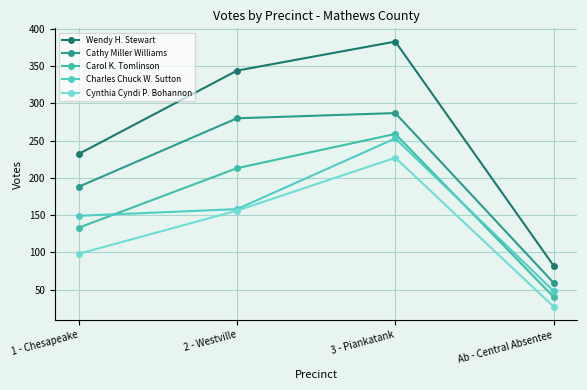

Rank the categories by Carol K. Tomlinson value from highest to lowest.

3 - Piankatank, 2 - Westville, 1 - Chesapeake, Ab - Central Absentee